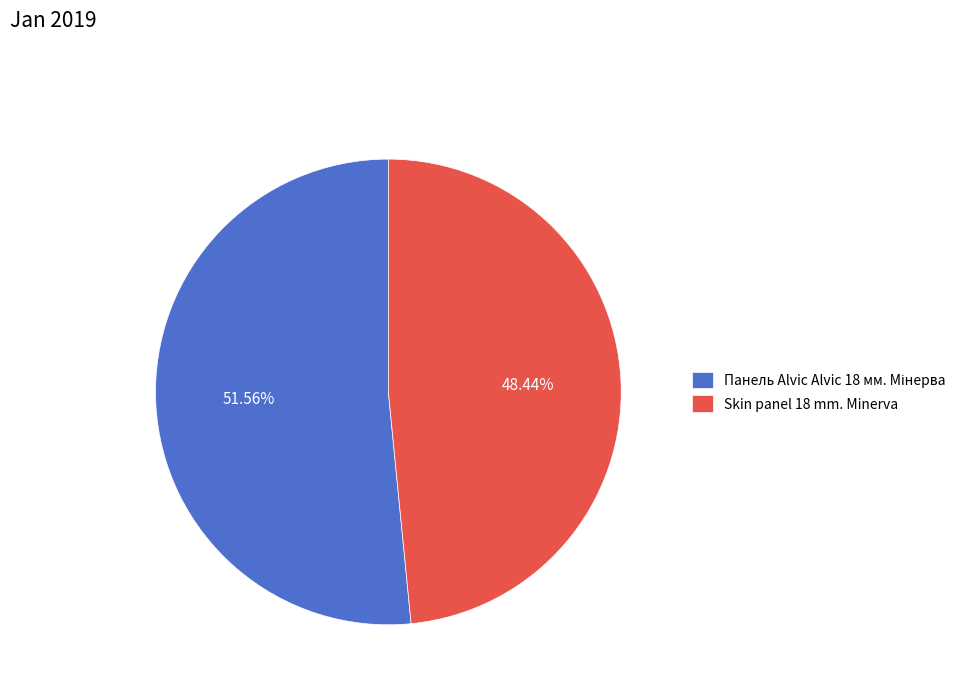

Does any single category account for the majority?

Yes